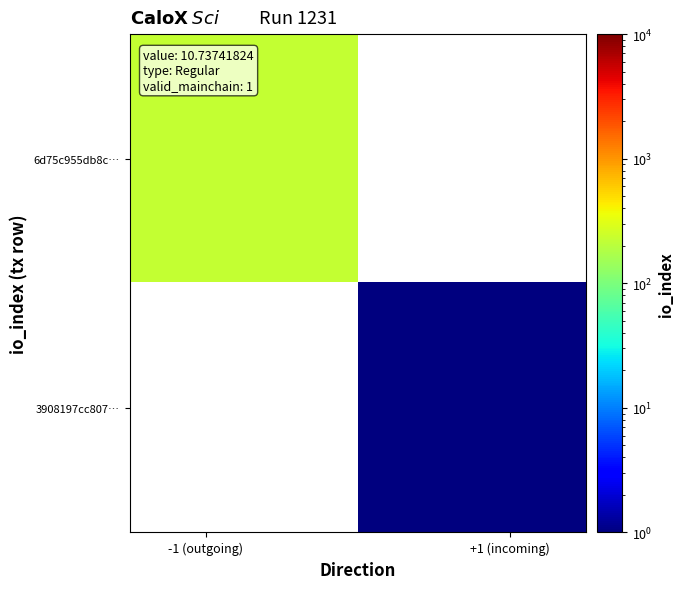

Which series has the largest range (max minus min)?

6d75c955db8c…